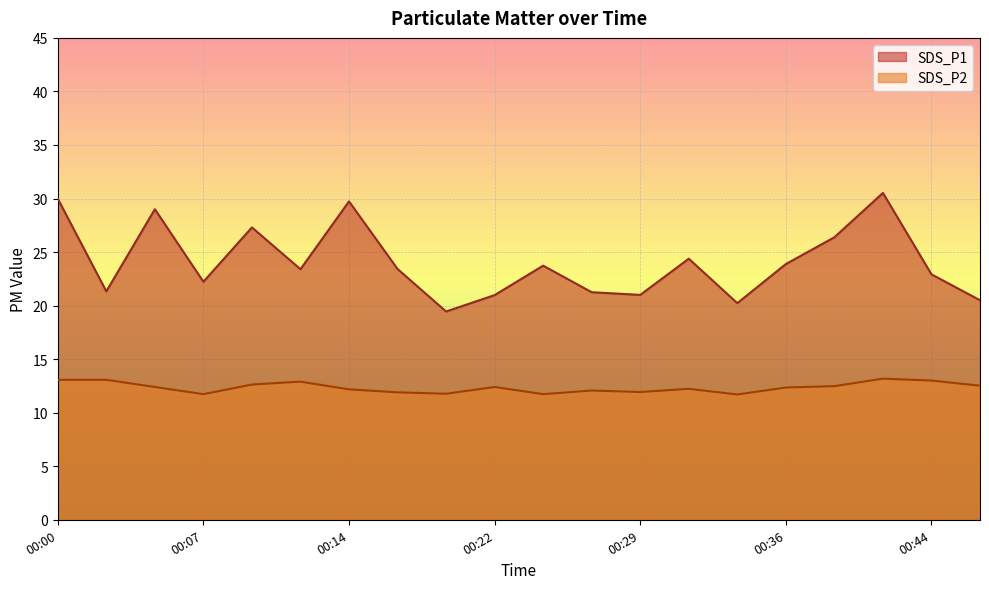

Which series has the widest spread of values?

SDS_P1